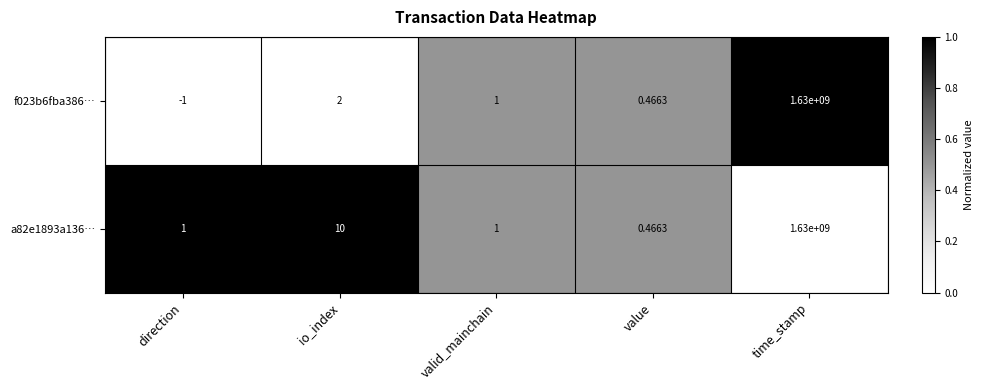

At which category is the sum across all series the highest?

time_stamp